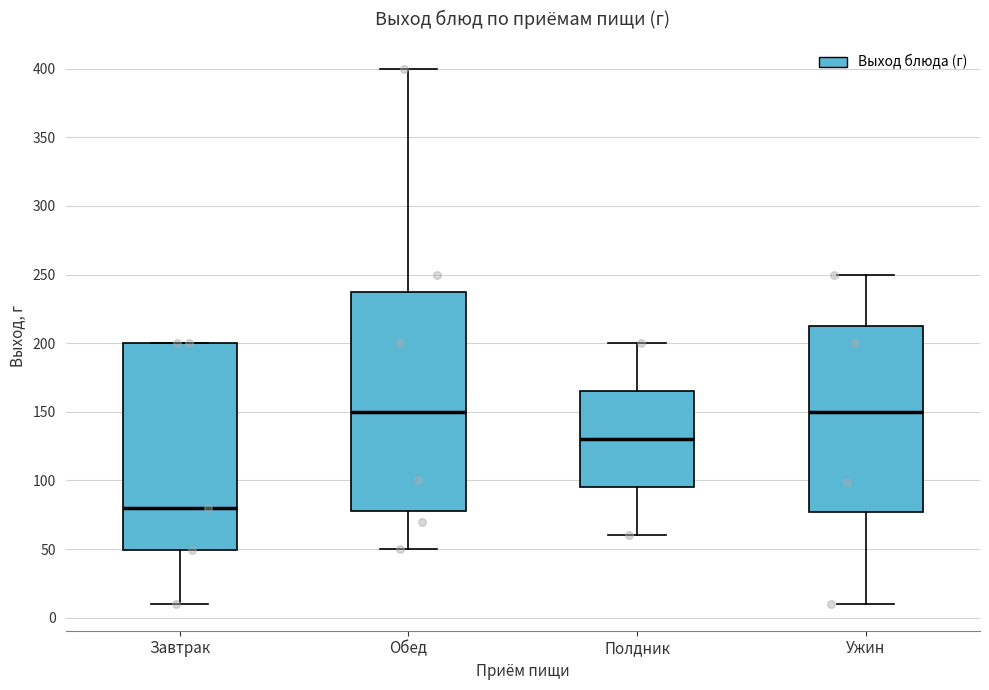

Where does the lower whisker of the box for Обед end on the y-axis? The values are not printed on the chart, so give them approximately, as read against the axis.

50